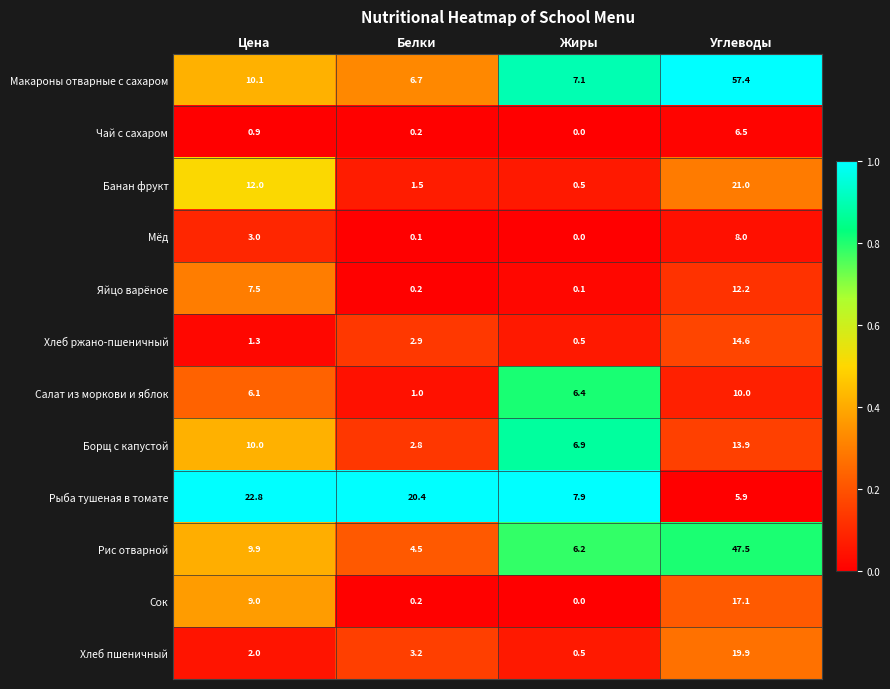

What is the difference between the maximum and second lowest values in the Яйцо варёное series?

12.0